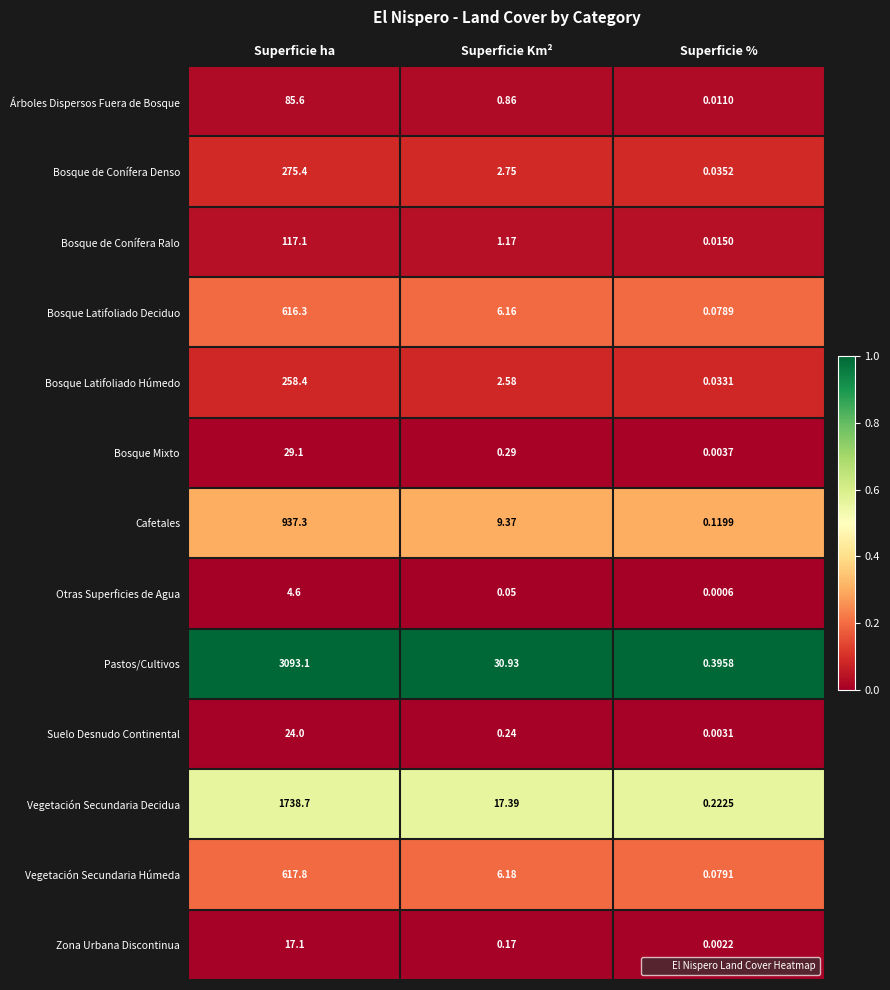

At Superficie %, list the series in order from smallest to largest.

Otras Superficies de Agua, Zona Urbana Discontinua, Suelo Desnudo Continental, Bosque Mixto, Árboles Dispersos Fuera de Bosque, Bosque de Conífera Ralo, Bosque Latifoliado Húmedo, Bosque de Conífera Denso, Bosque Latifoliado Deciduo, Vegetación Secundaria Húmeda, Cafetales, Vegetación Secundaria Decidua, Pastos/Cultivos